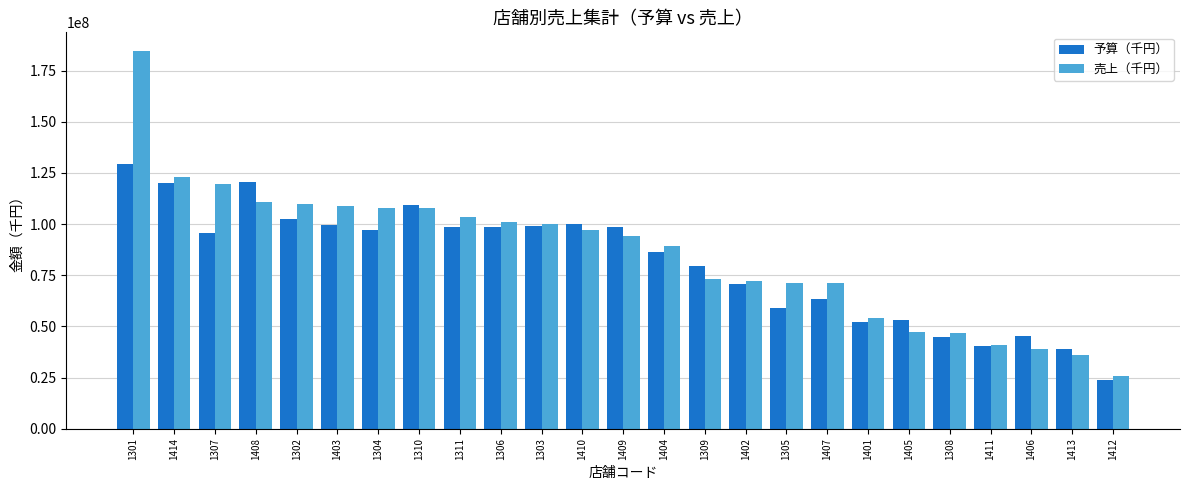

List the series in order of their peak value, lowest first.

予算（千円）, 売上（千円）